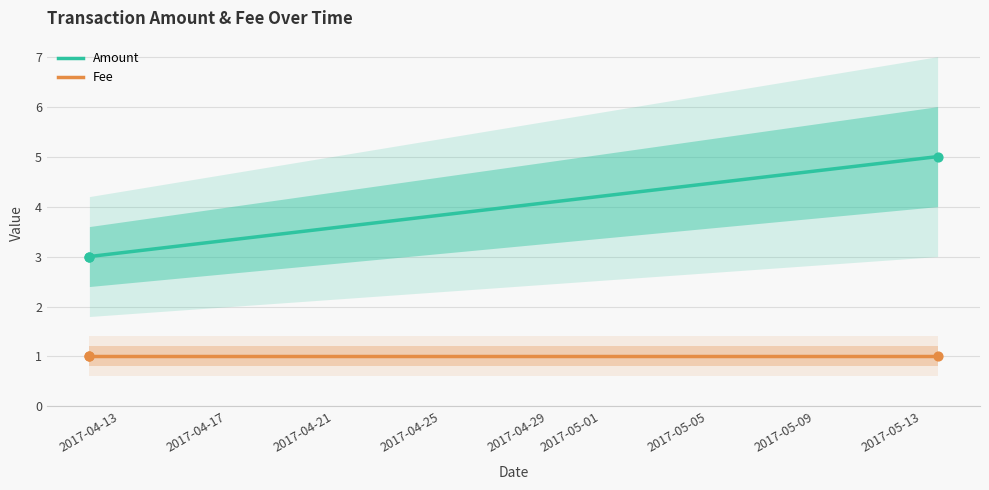

At how many categories does at least one series exceed 2?

3